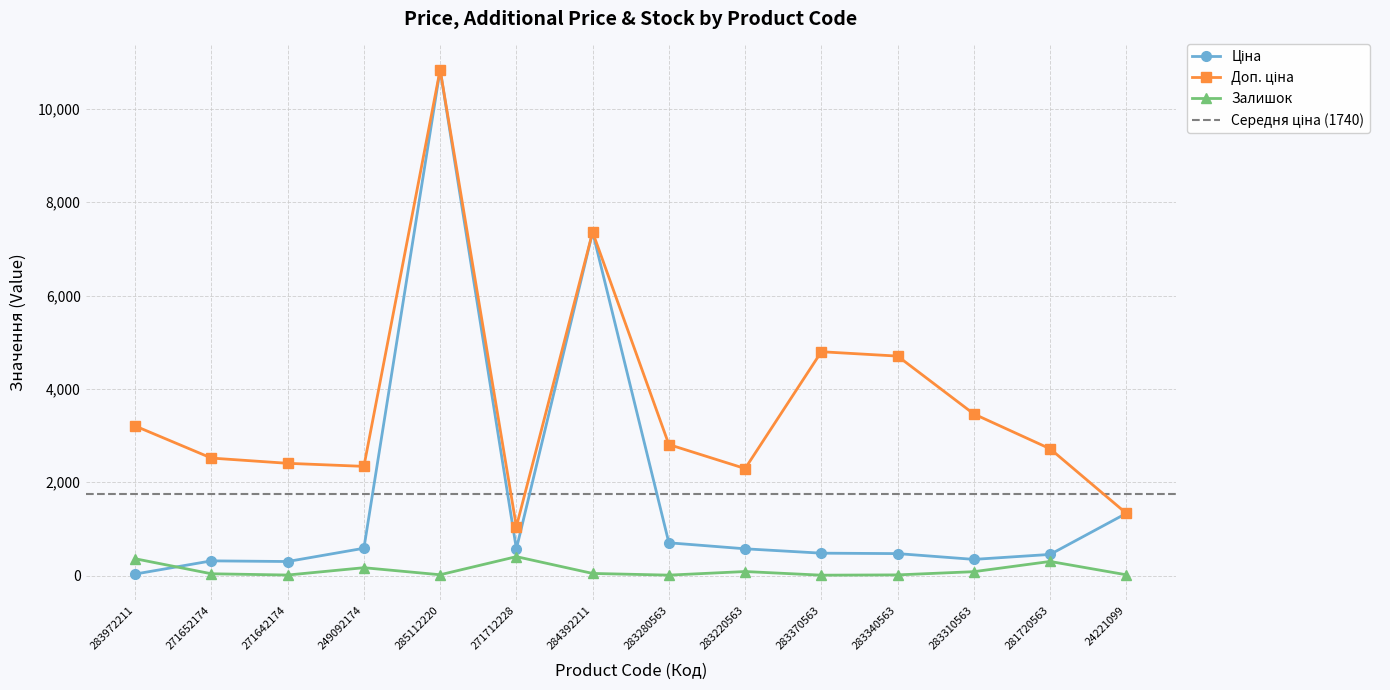

Which series has the widest spread of values?

Ціна